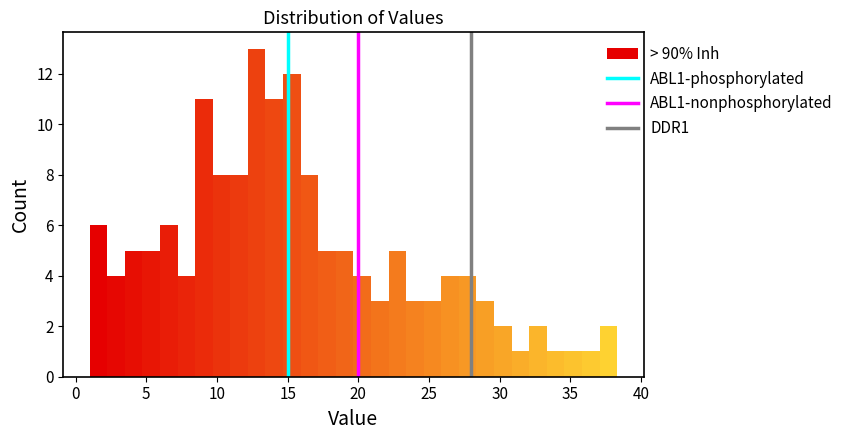

Read against the x-axis, roughly where is the centre of the tallest bar?

13.0